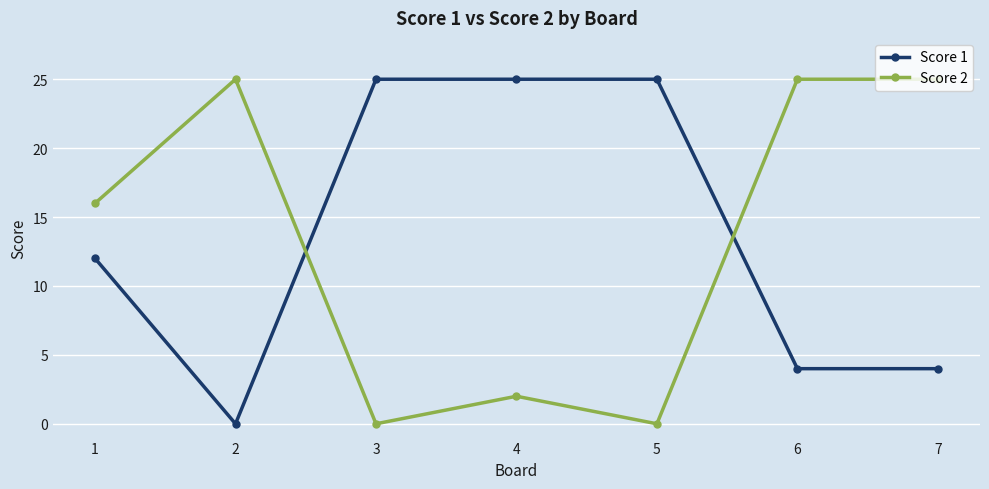

Between 3 and 6, which series saw the biggest shift?

Score 2